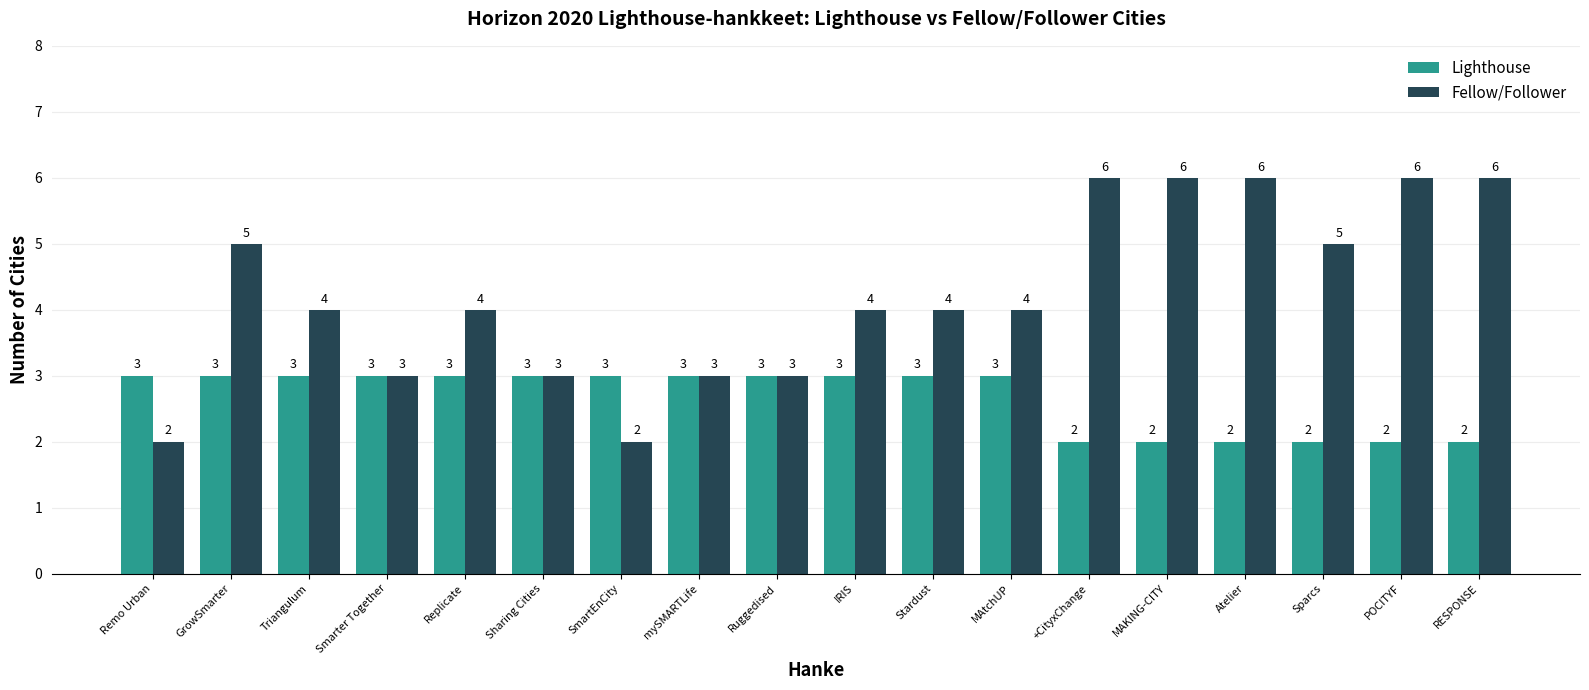

True or false: Fellow/Follower has a value of 5 at Sparcs.

True